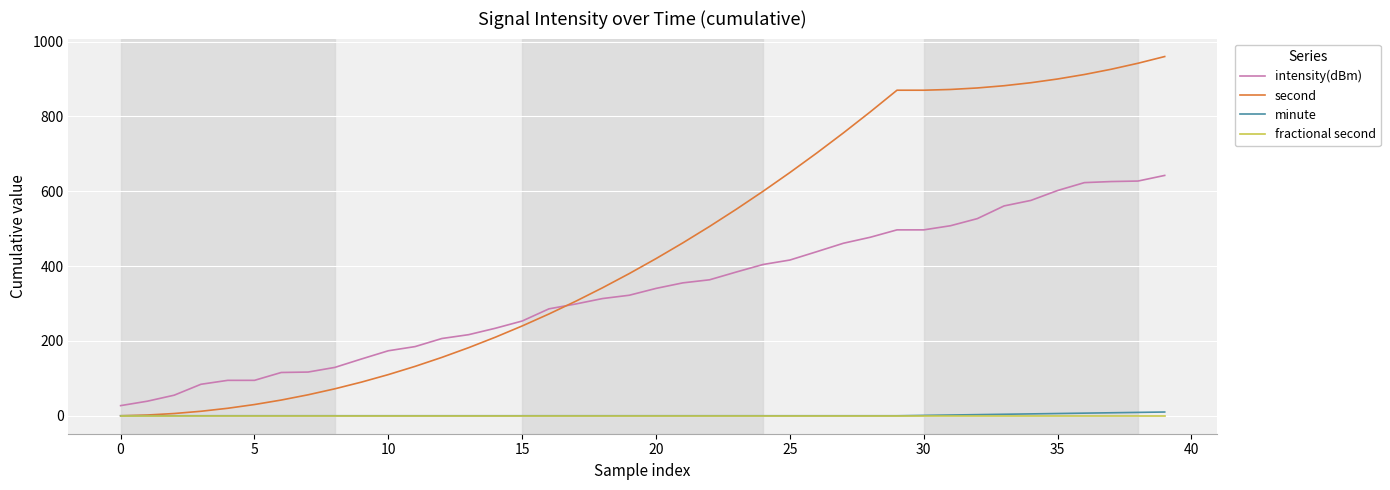

Which series has the widest spread of values?

second